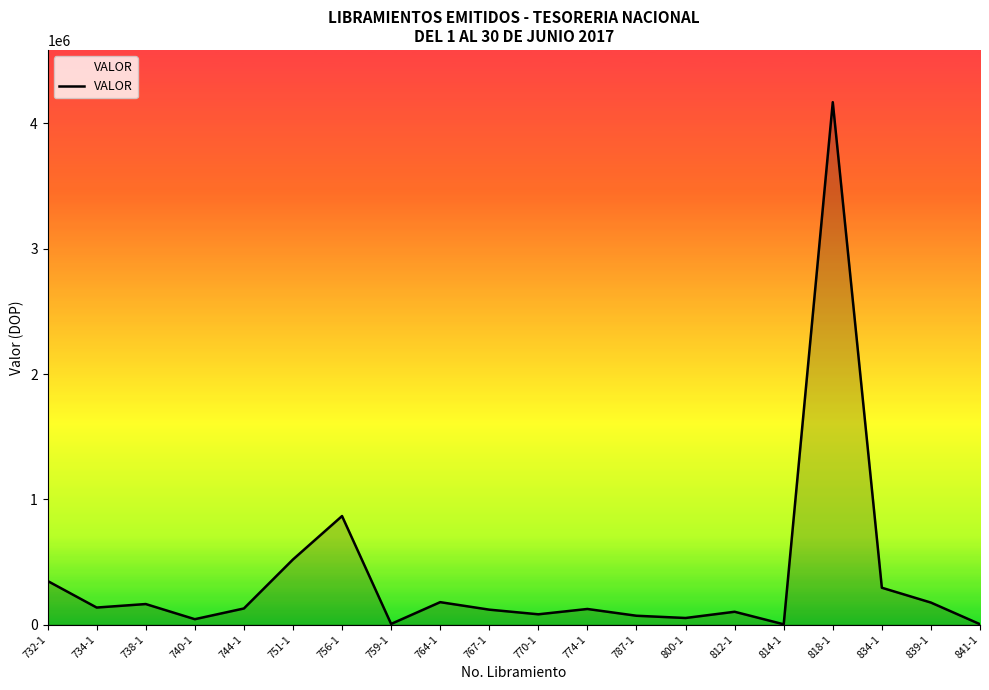

Is it true that the value at 732-1 is 114272.6?

False